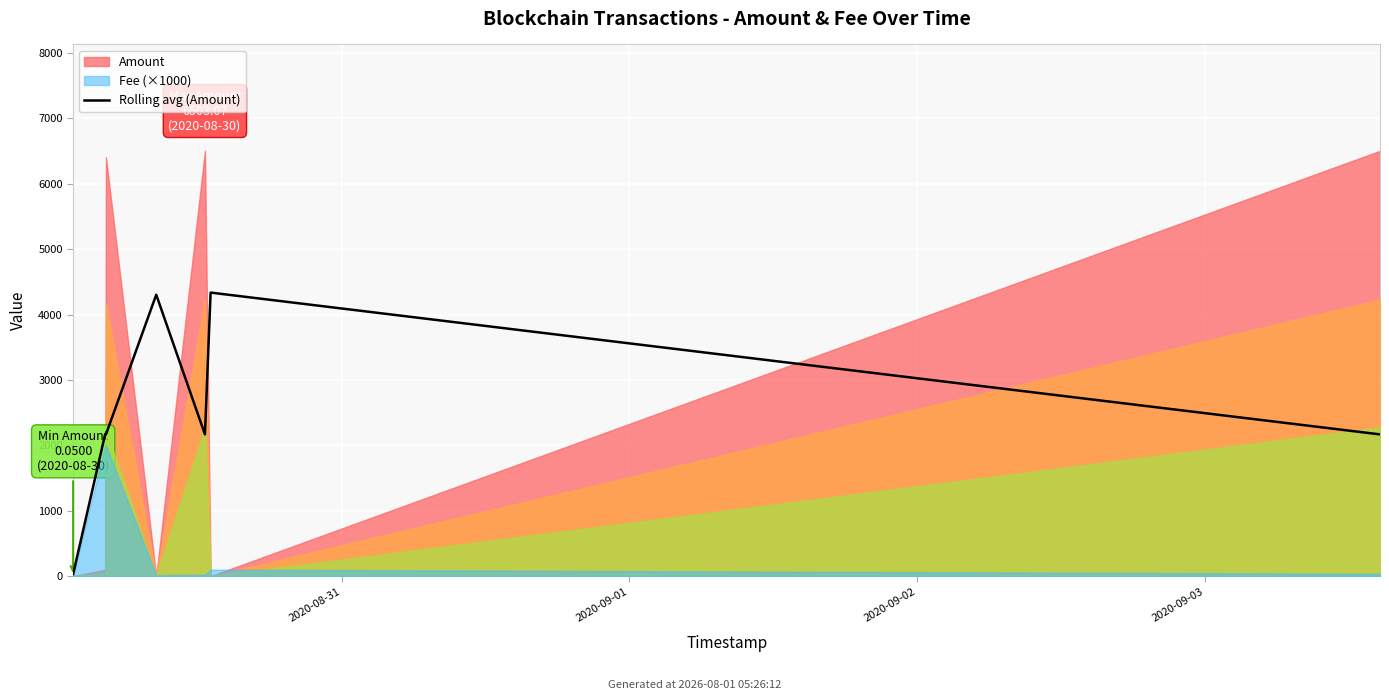

How many points are lower than both their immediate neighbors (excluding endpoints)?

2